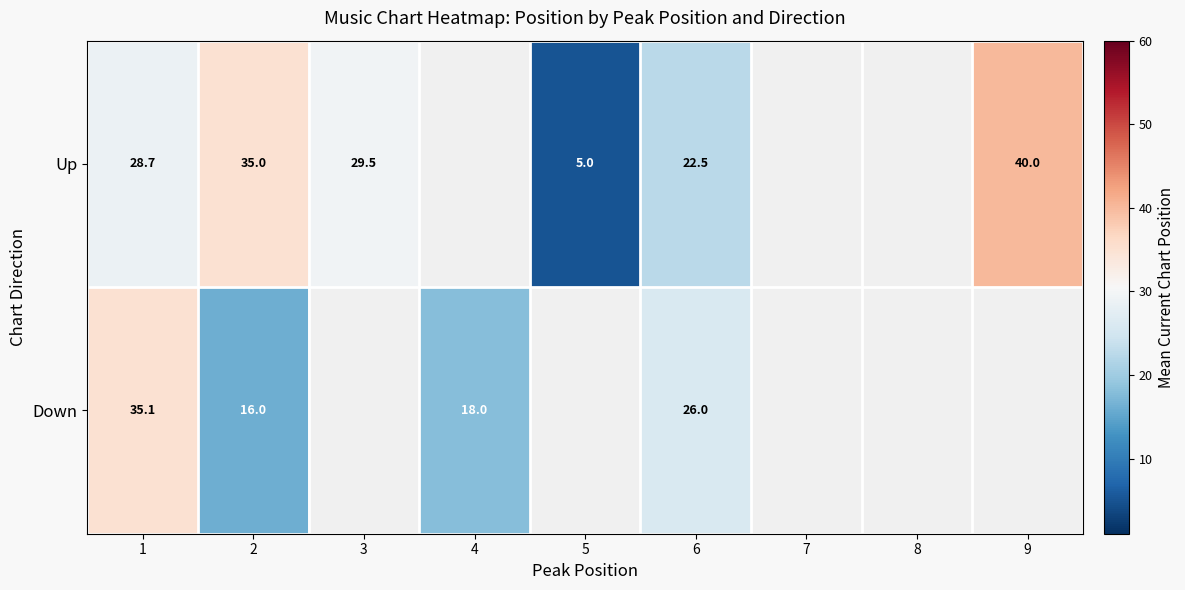

What is the total value across all series at 6?

48.5